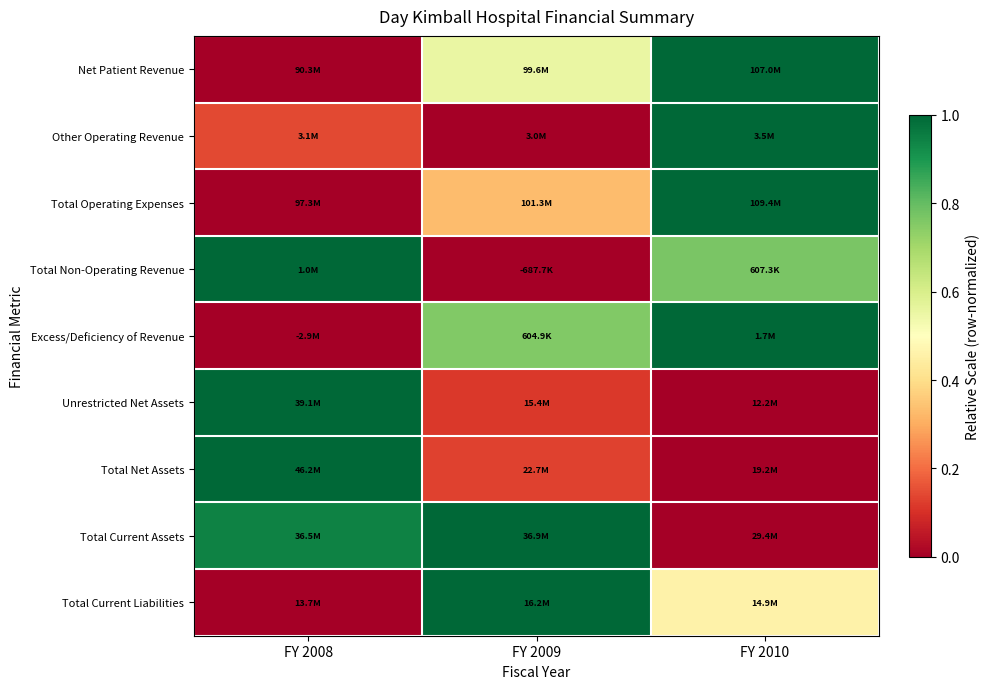

How many data points does each series have?

3